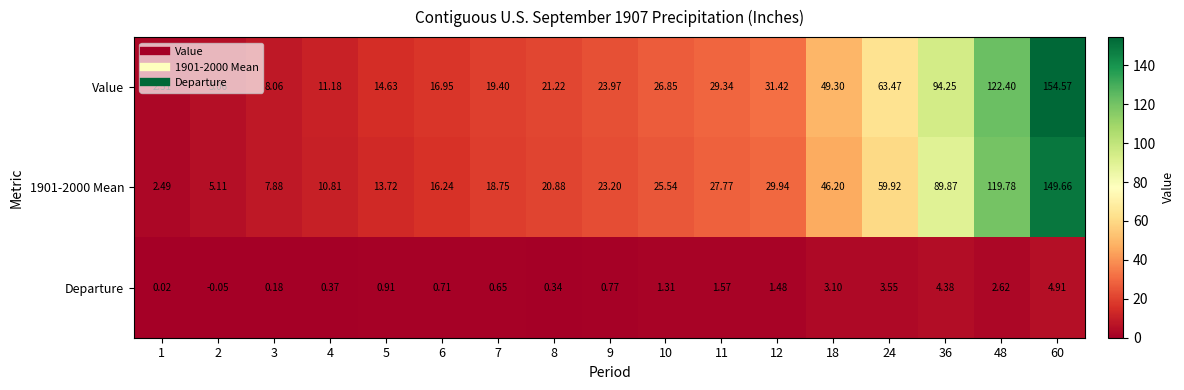

How many data points in Value are above 23?

9